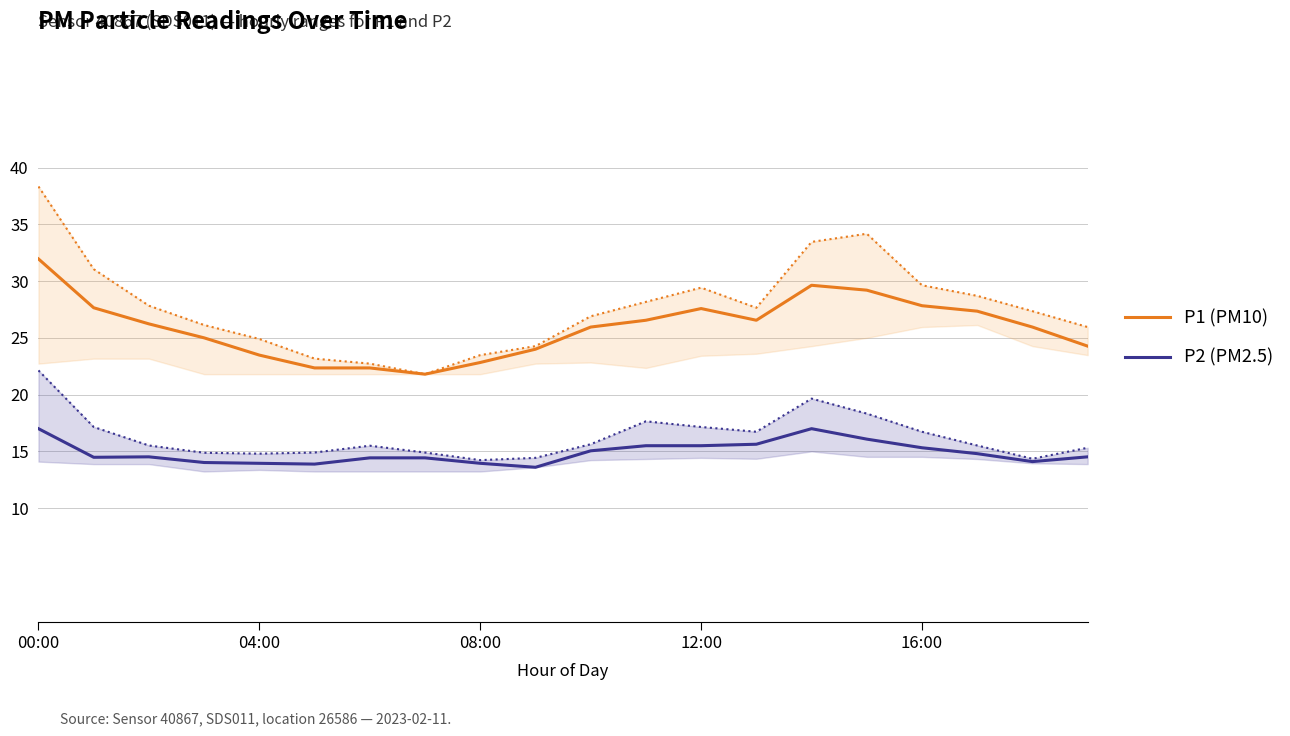

Where is P2 (PM2.5) nearest to the value 15?

10